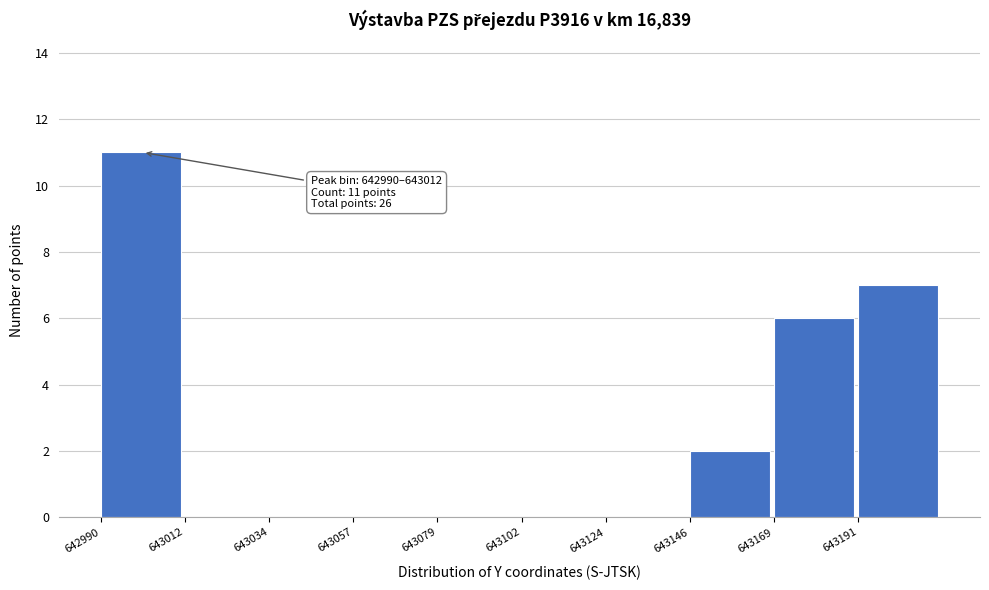

Over which range of the x-axis is the bar tallest?

642990 to 643015